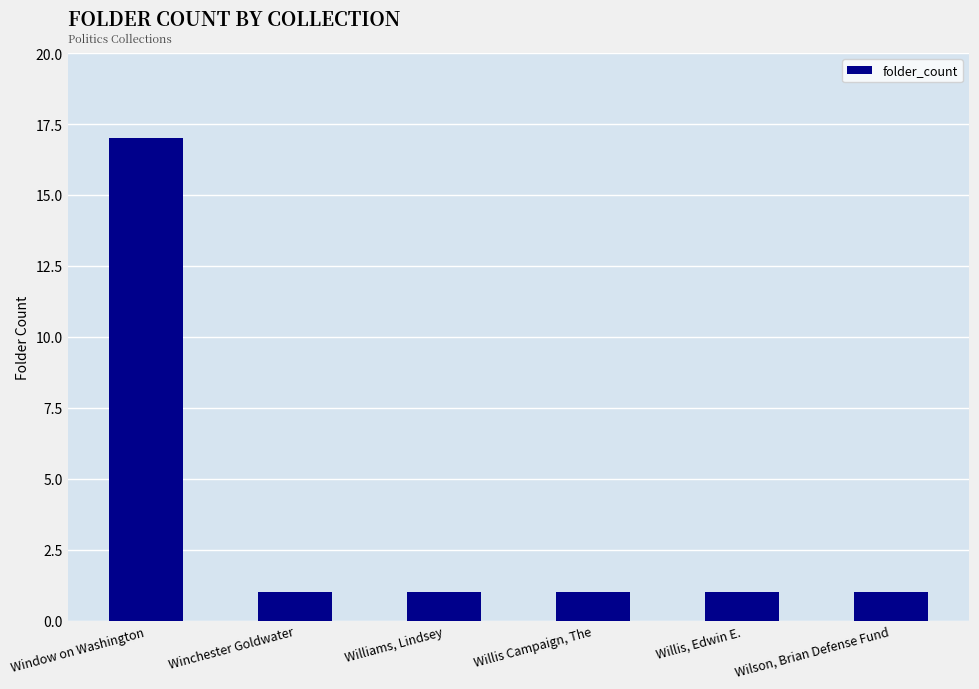

Reading right to left, transcribe all the data shown in this chart.

1	1	1	1	1	17